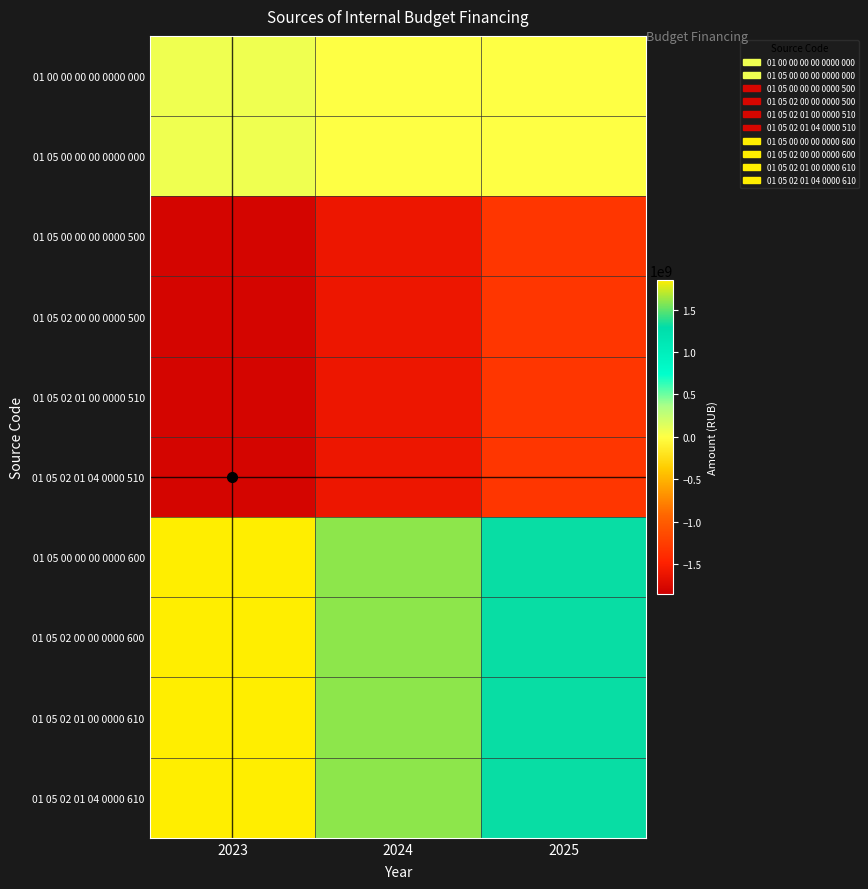

At which category is the sum across all series the highest?

2023